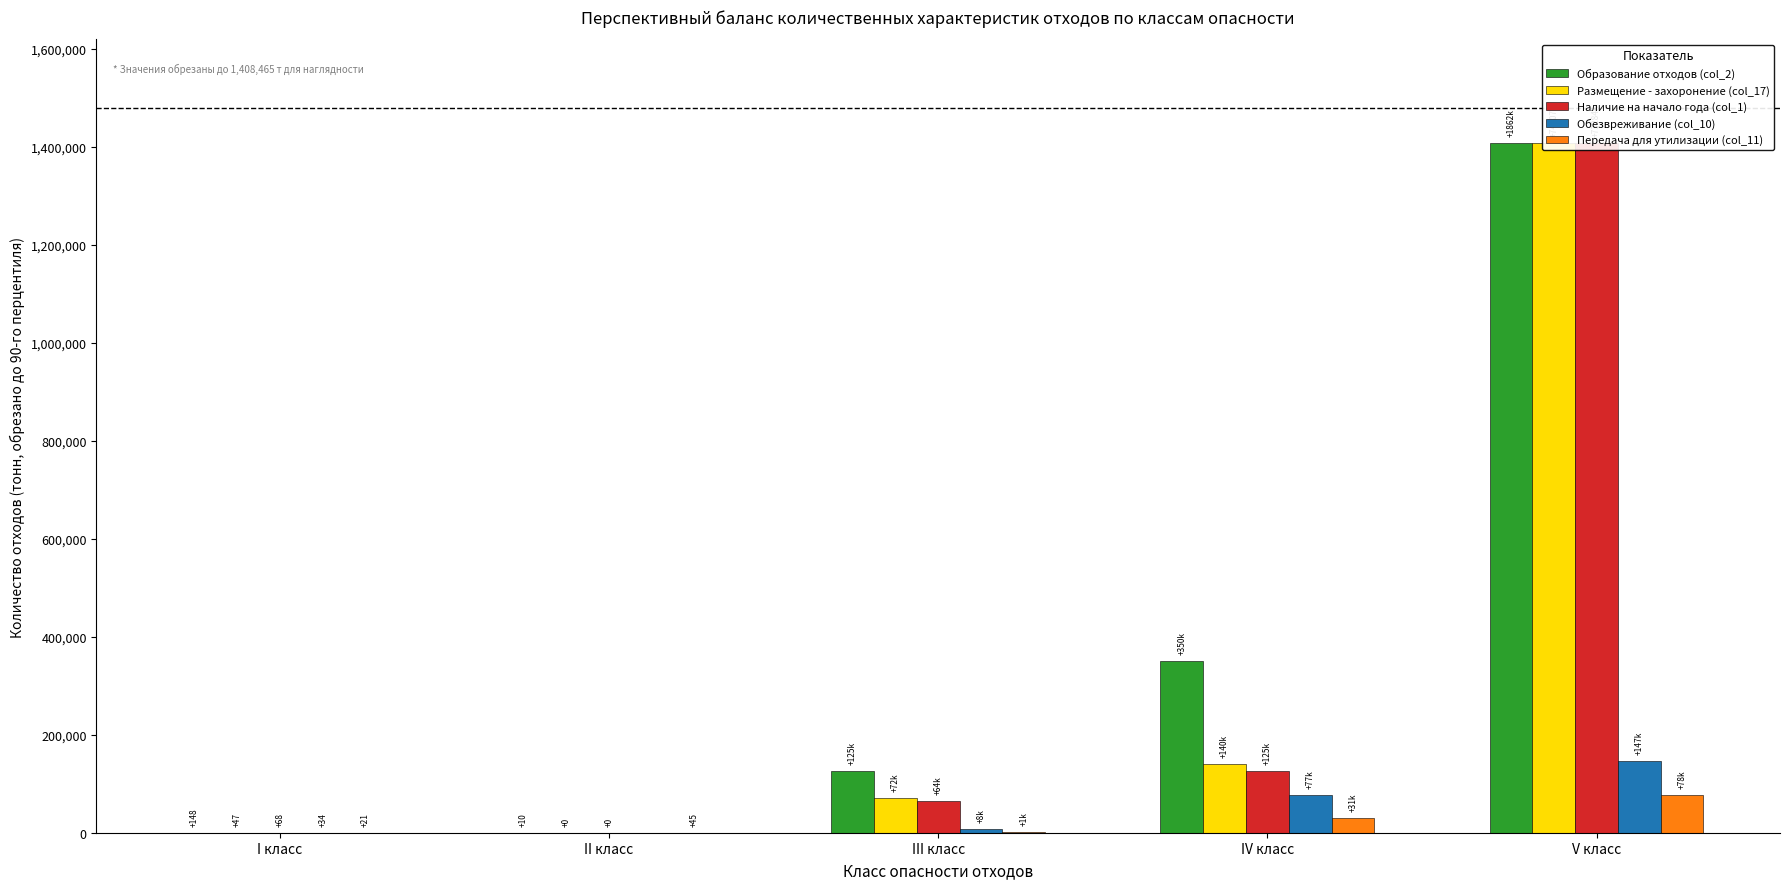

What is the difference between the highest and lowest values at I класс?

126.9